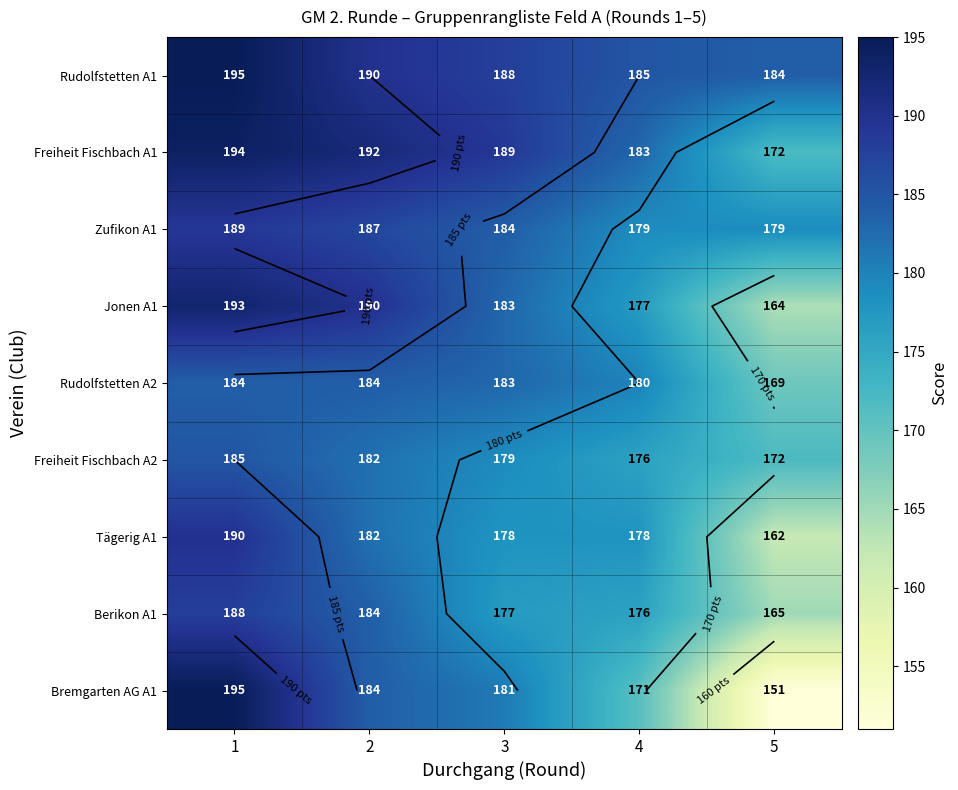

How many Freiheit Fischbach A2 values are between 176 and 182?

3